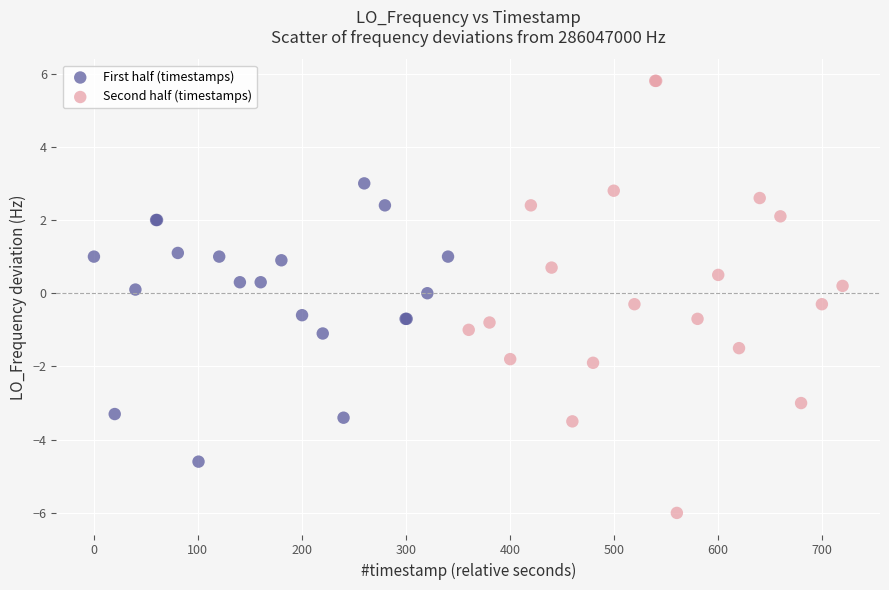

Which series reaches the minimum Y coordinate?

Second half (timestamps)